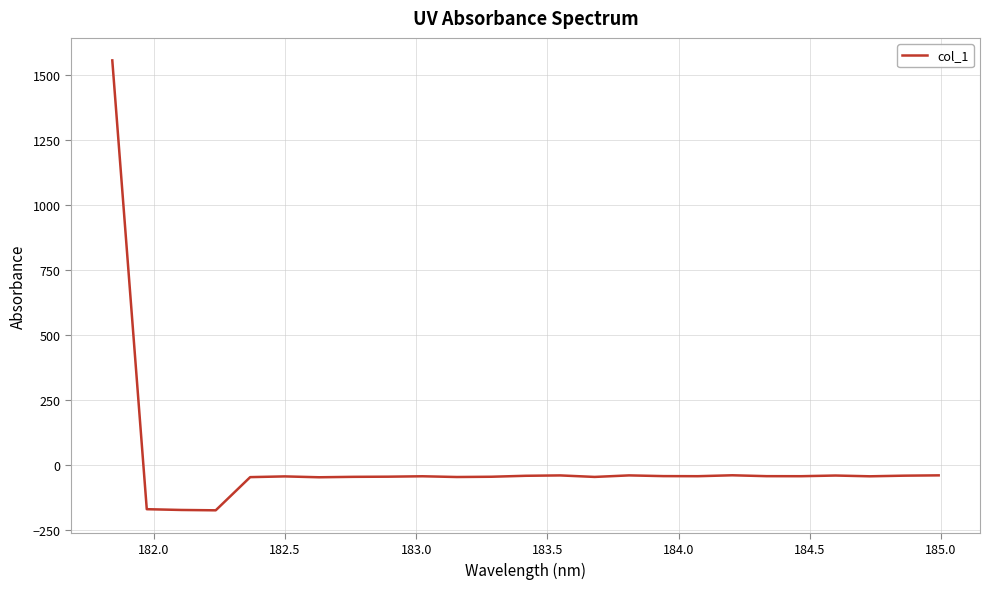

What is the smallest value displayed?

-172.8